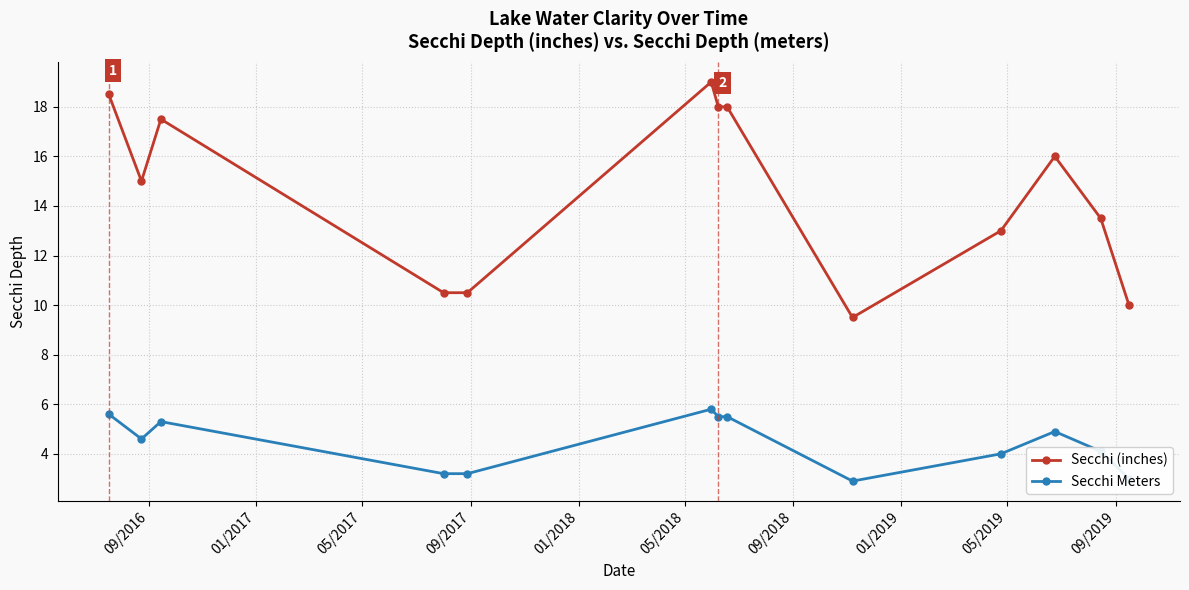

What is the maximum value for Secchi (inches)?

19.0